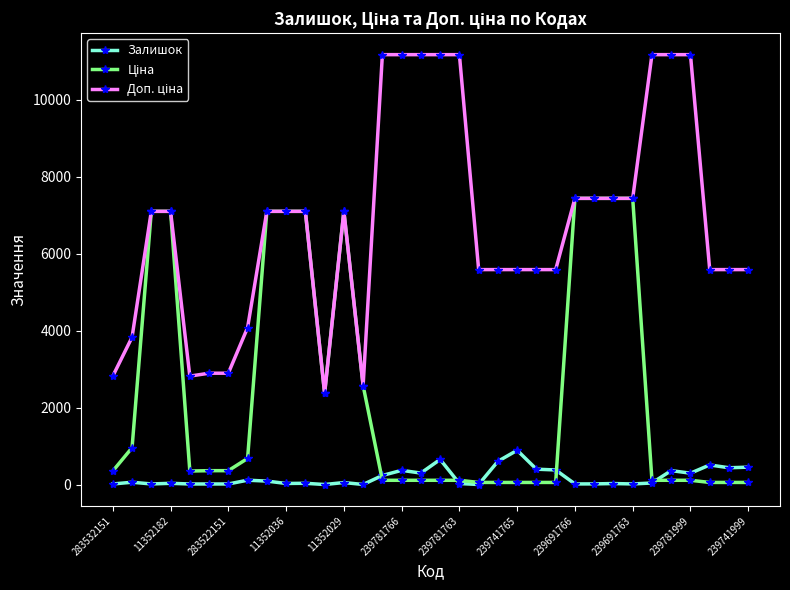

True or false: Залишок has more than 1 interior local peaks.

True